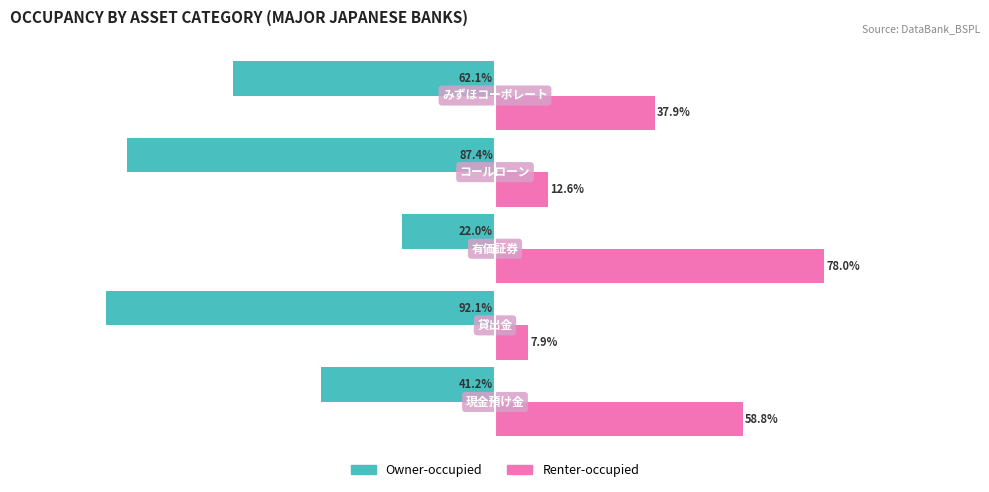

Rank the series by their average value, from lowest to highest.

Owner-occupied, Renter-occupied